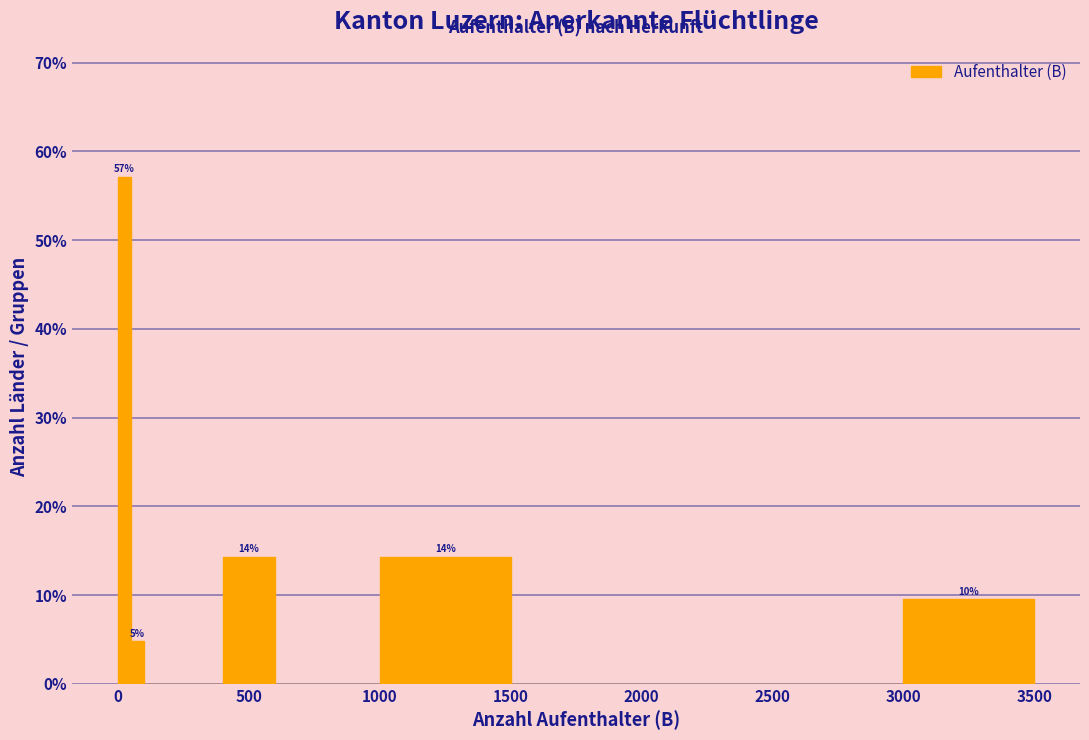

Around what value on the x-axis is the tallest bar? Give the approximate position of its centre, as read against the axis.

50